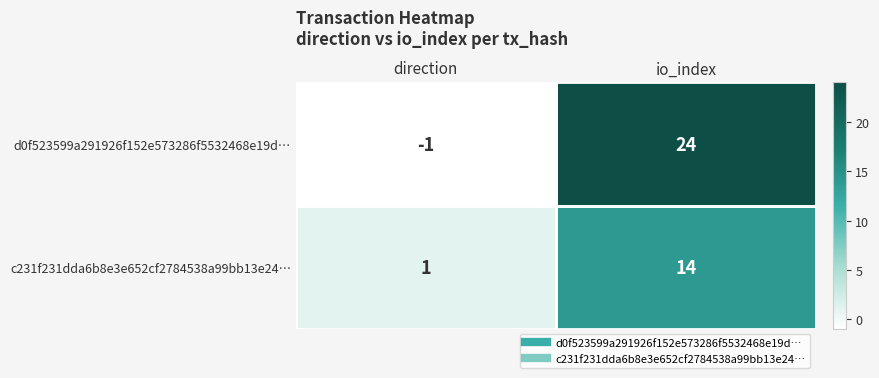

List the series in order of their peak value, lowest first.

c231f231dda6b8e3e652cf2784538a99bb13e24…, d0f523599a291926f152e573286f5532468e19d…